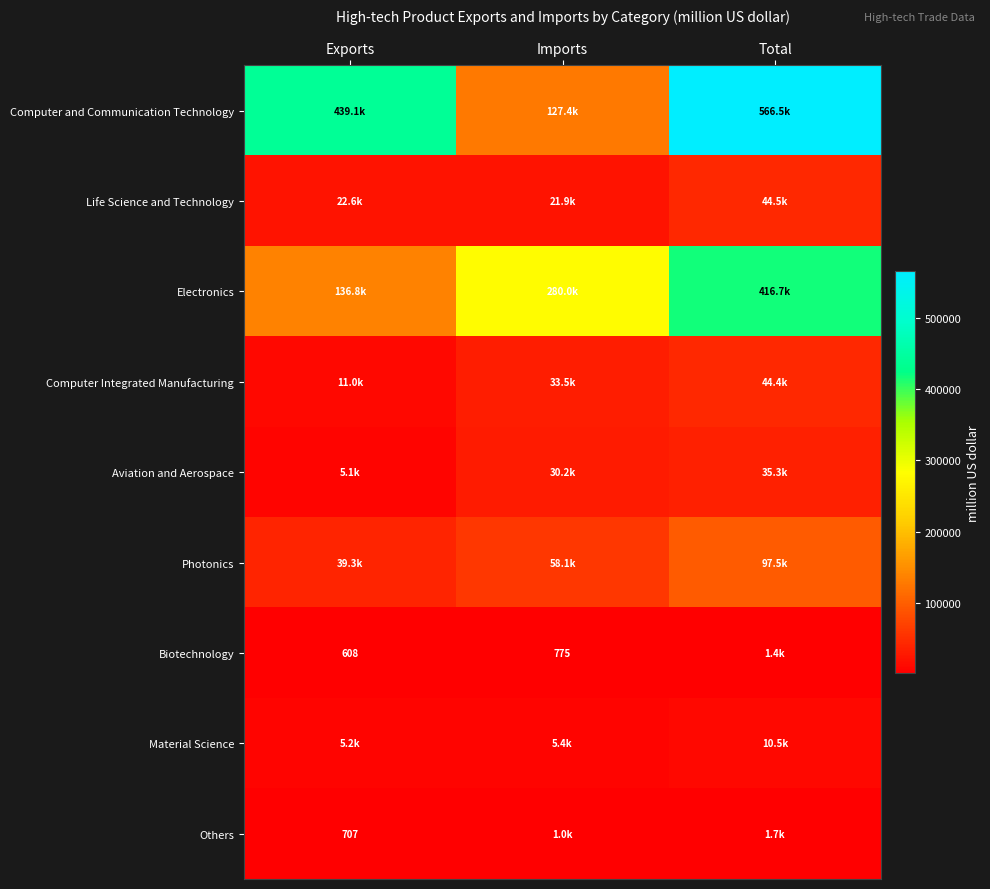

At which label is Photonics closest to 68395?

Imports